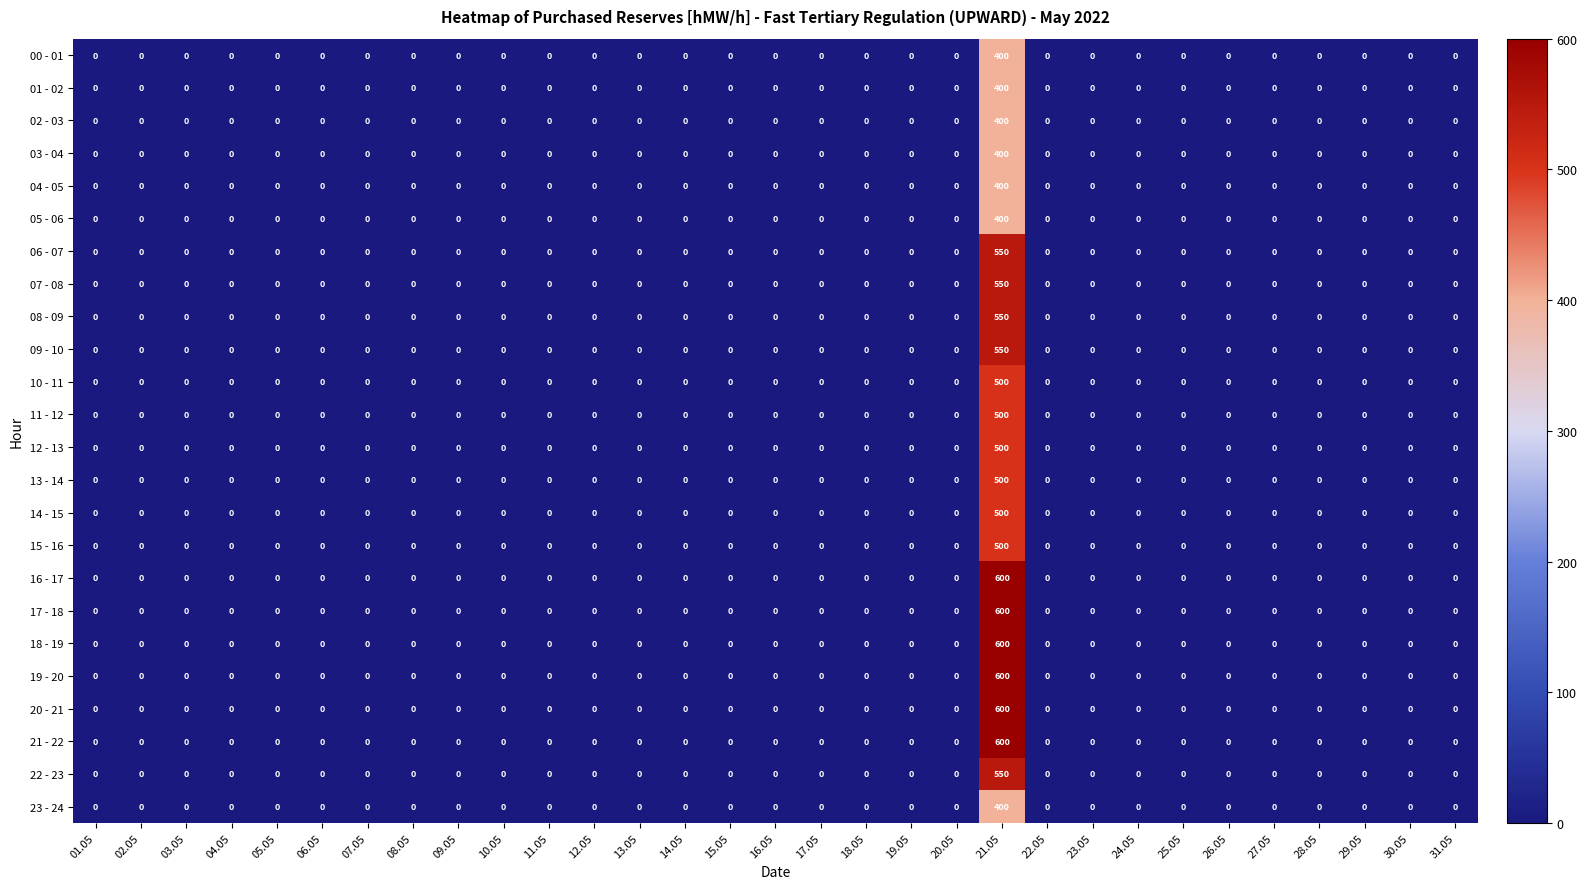

What is the maximum value shown in the chart?

600